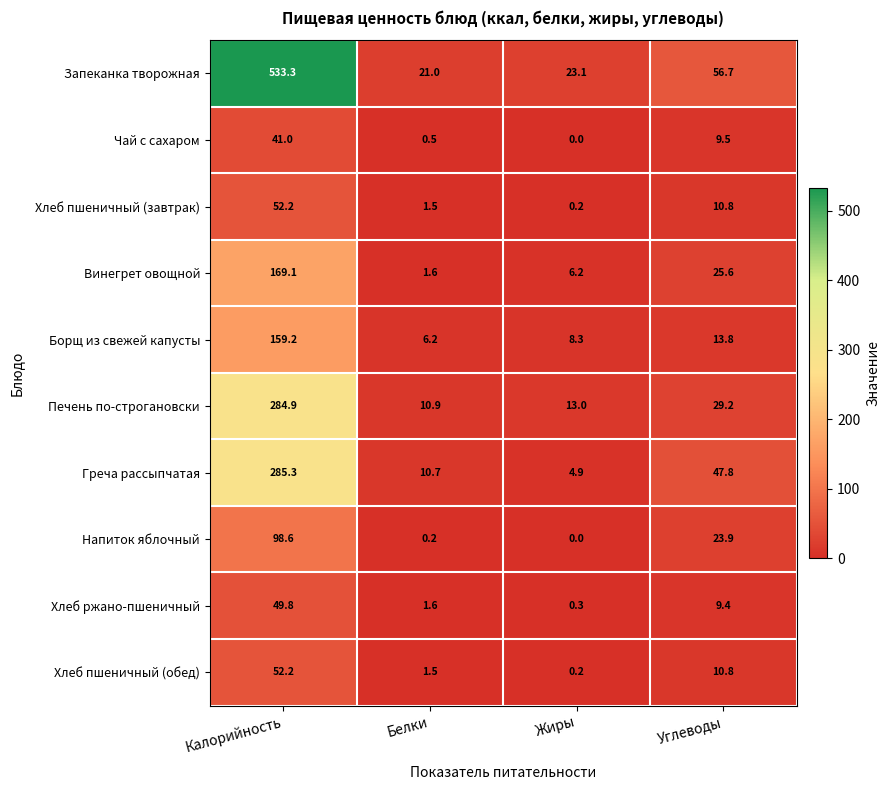

What is the average value of the Чай с сахаром series?

12.8